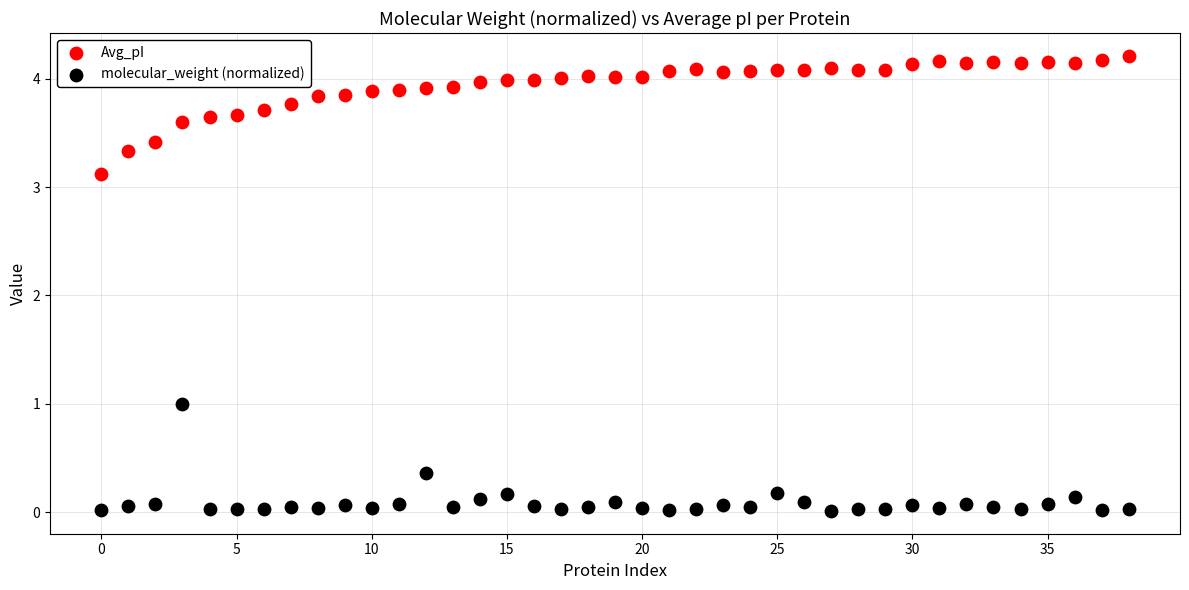

Which series has the widest spread of Y values?

Avg_pI